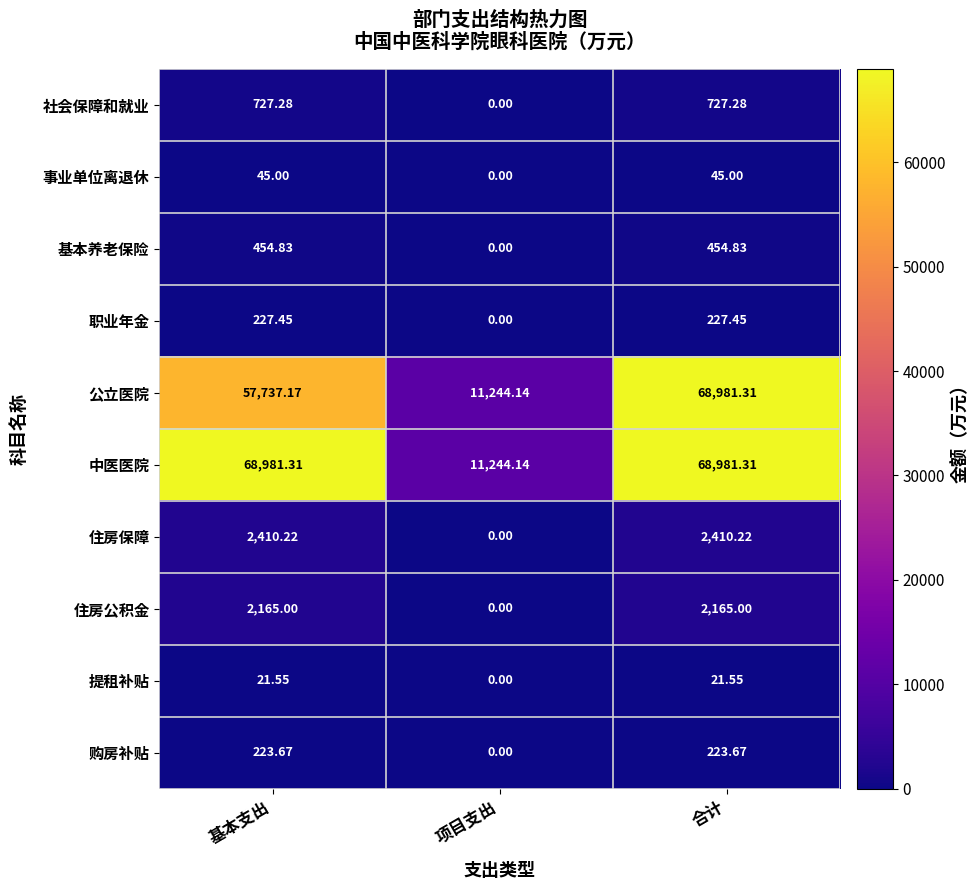

Where is 基本养老保险 nearest to the value 227?

项目支出